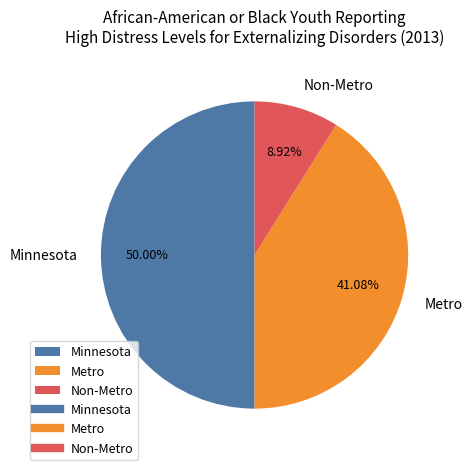

Is it true that Non-Metro is 9% of the pie?

True